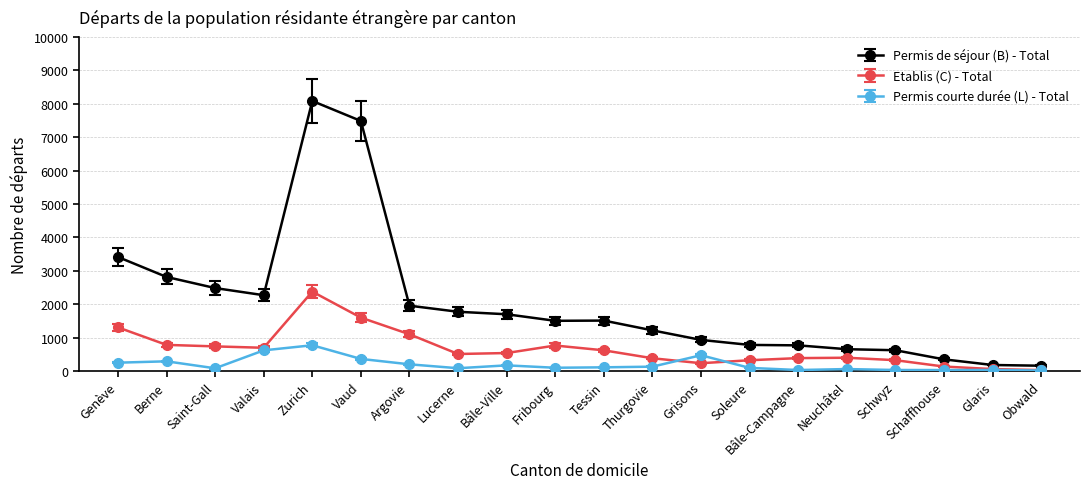

What are all the series names shown in the legend?

Permis de séjour (B) - Total, Etablis (C) - Total, Permis courte durée (L) - Total